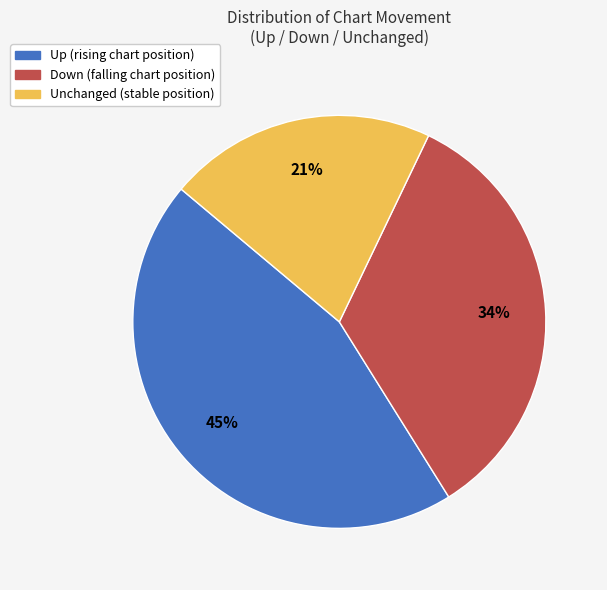

To the nearest percent, what is the average slice percentage?

33%